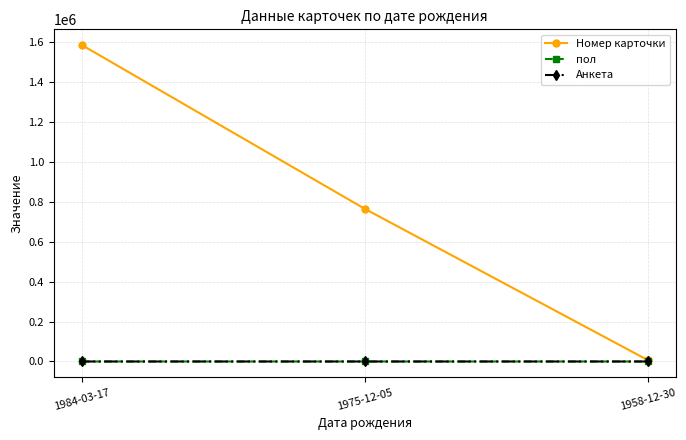

Which series has the largest total across all categories?

Номер карточки